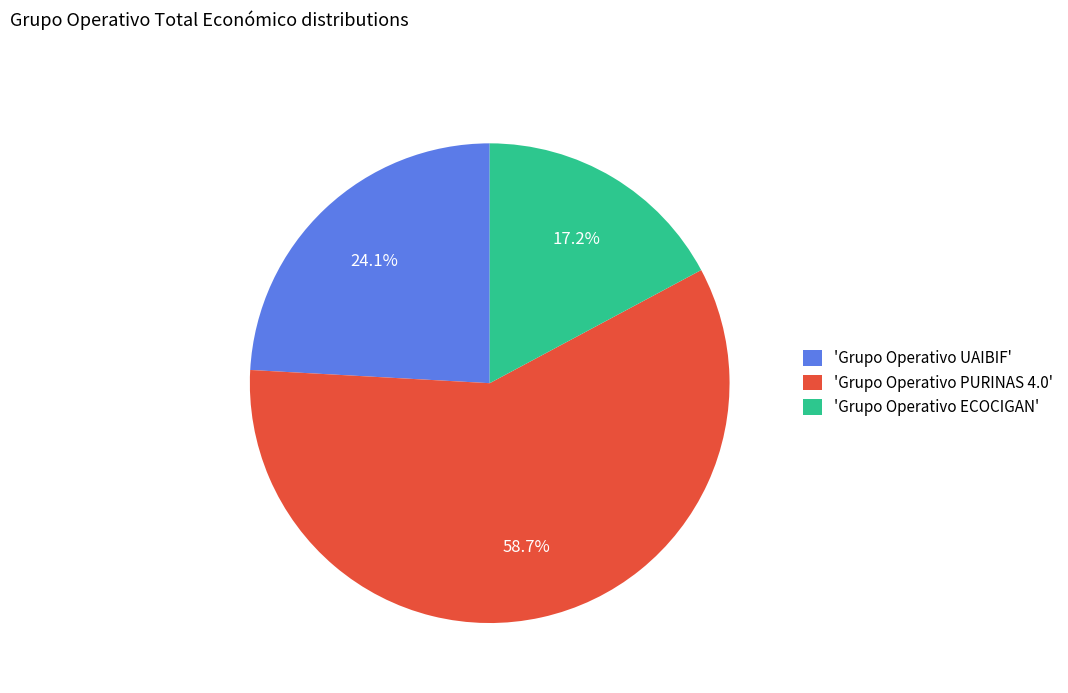

What is the ratio of the value at 'Grupo Operativo PURINAS 4.0' to the value at 'Grupo Operativo ECOCIGAN'?

3.4